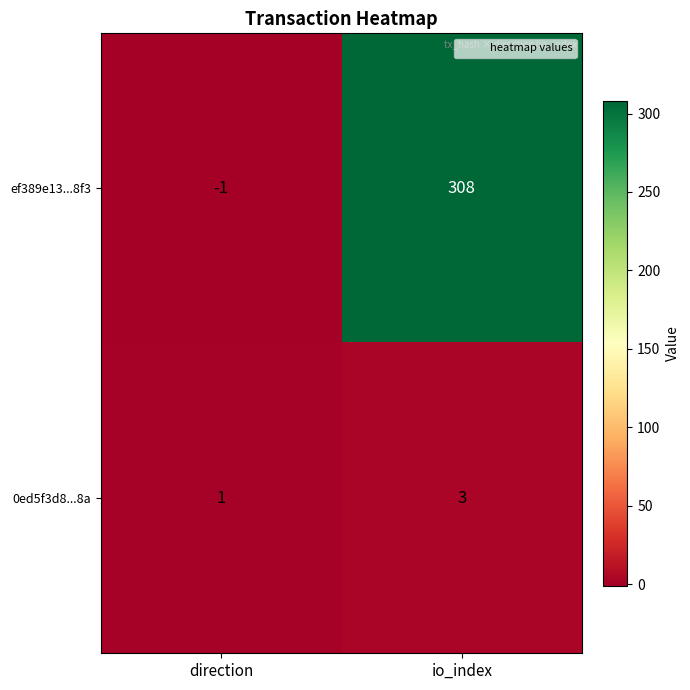

At which category does the chart reach its peak across all series?

io_index